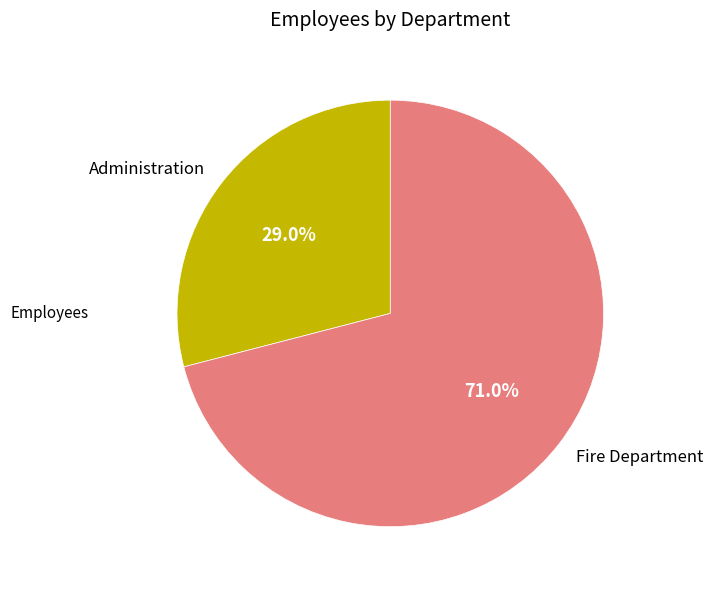

What is the total percentage of Fire Department and Administration?

100.0%